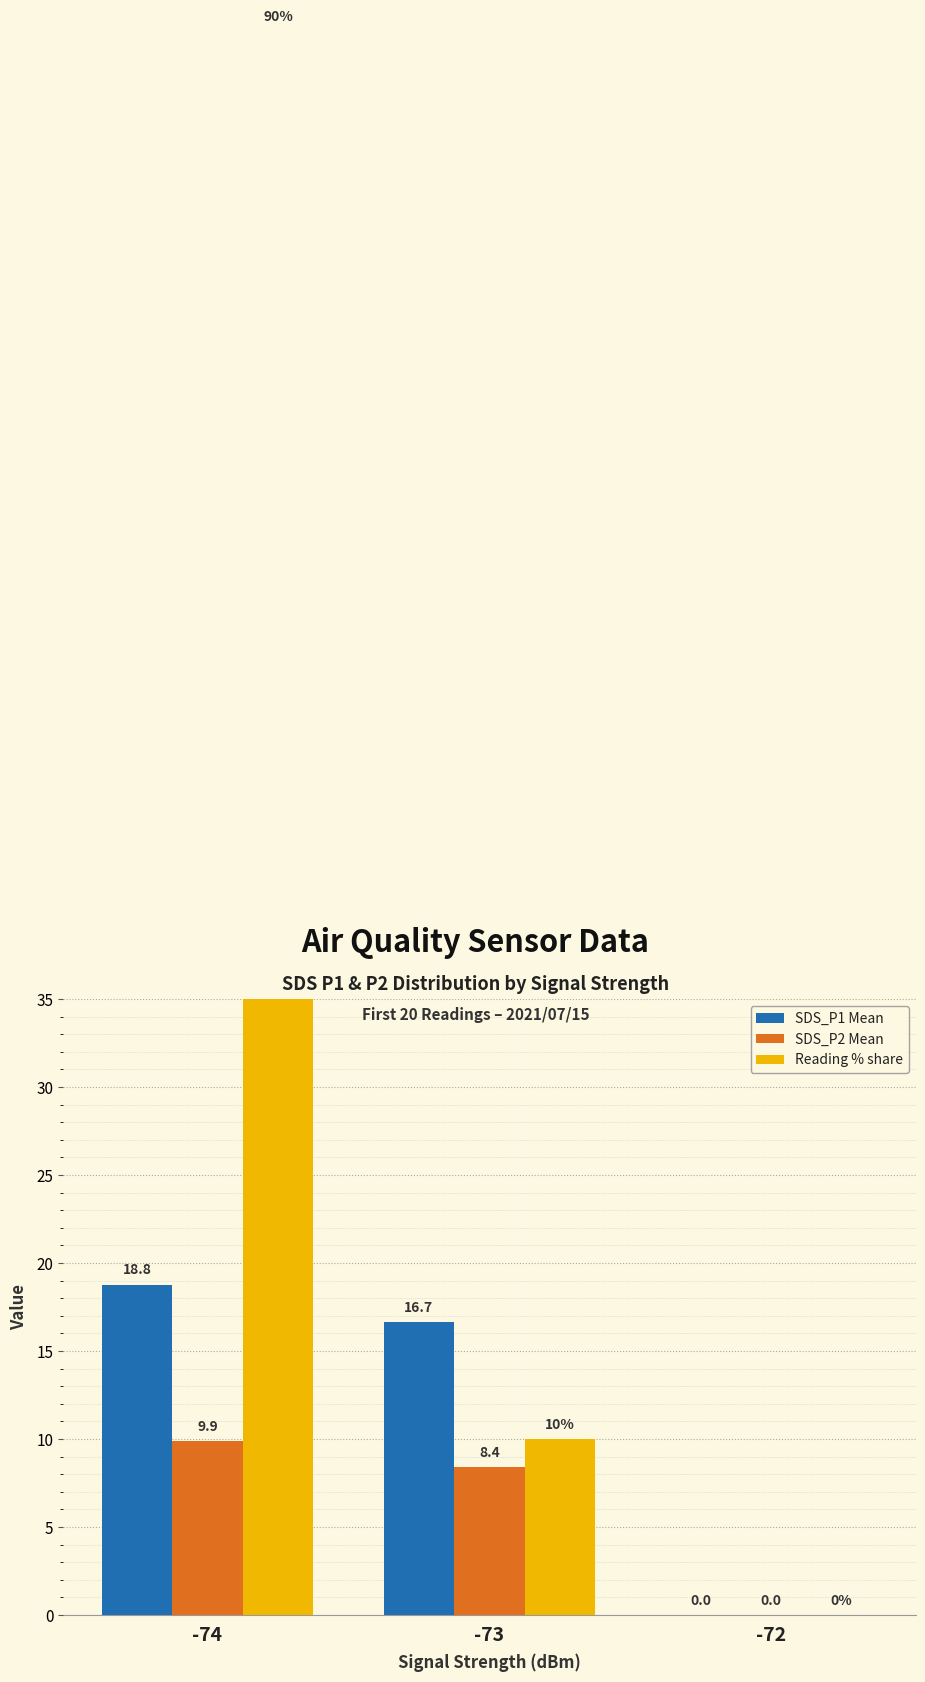

List the series in order of their peak value, lowest first.

SDS_P2 Mean, SDS_P1 Mean, Reading % share